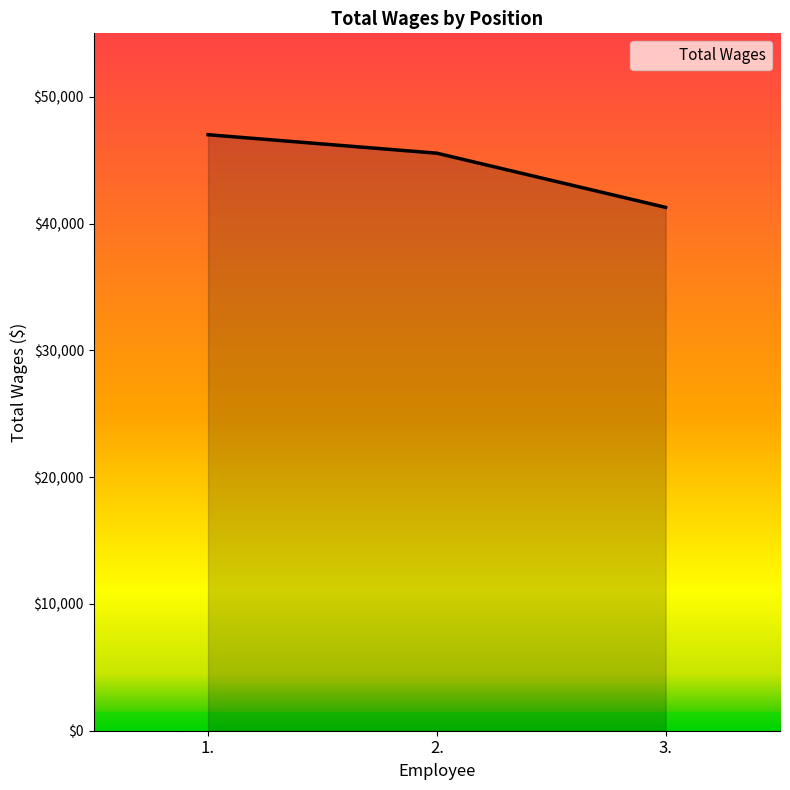

Is it true that the value at 3. is 61686?

False